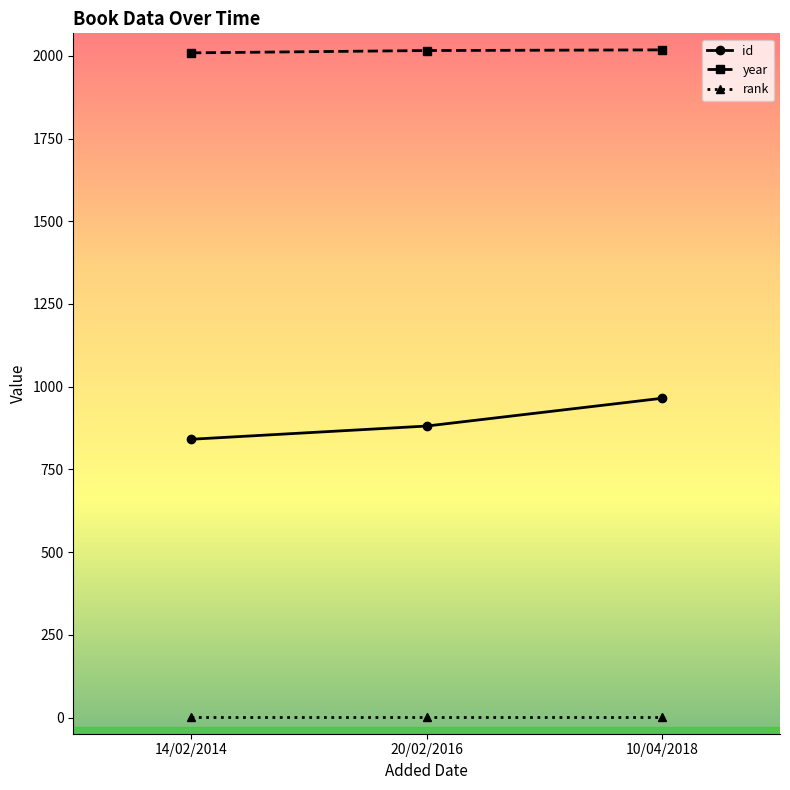

What is the label of the 2nd point from the left?

20/02/2016